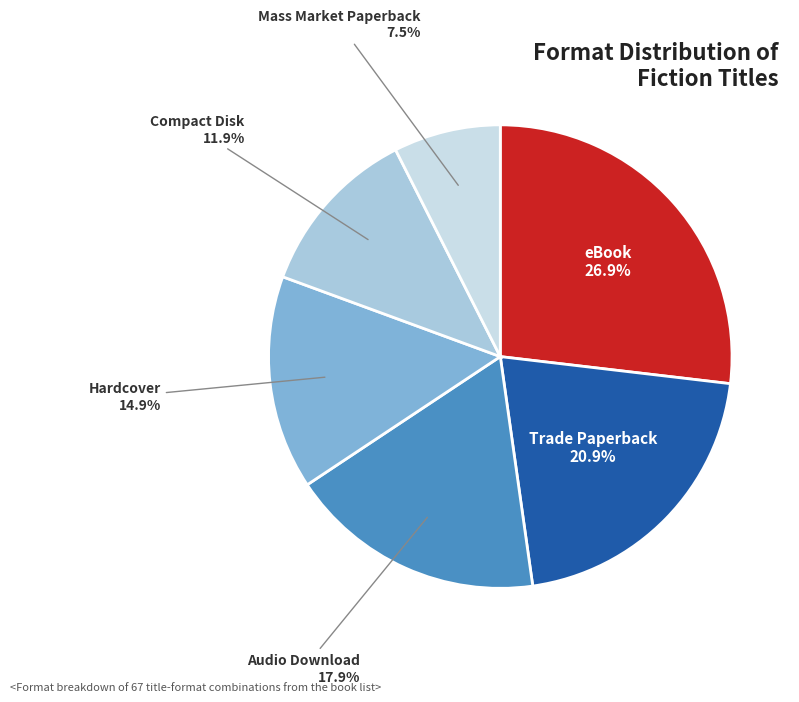

Is it true that Trade Paperback is 7% of the pie?

False